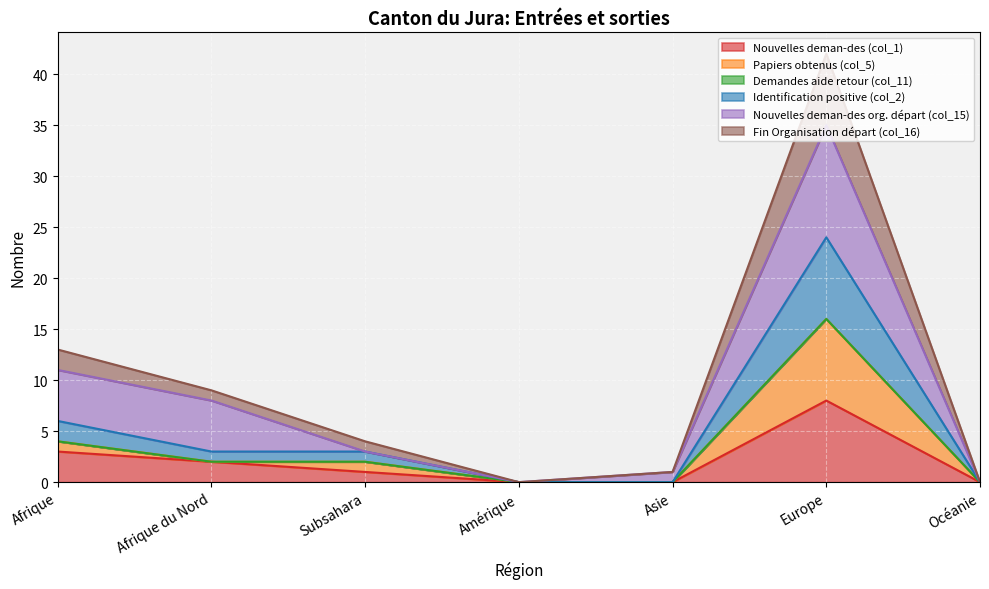

At which label does Nouvelles deman-des (col_1) reach its peak?

Europe